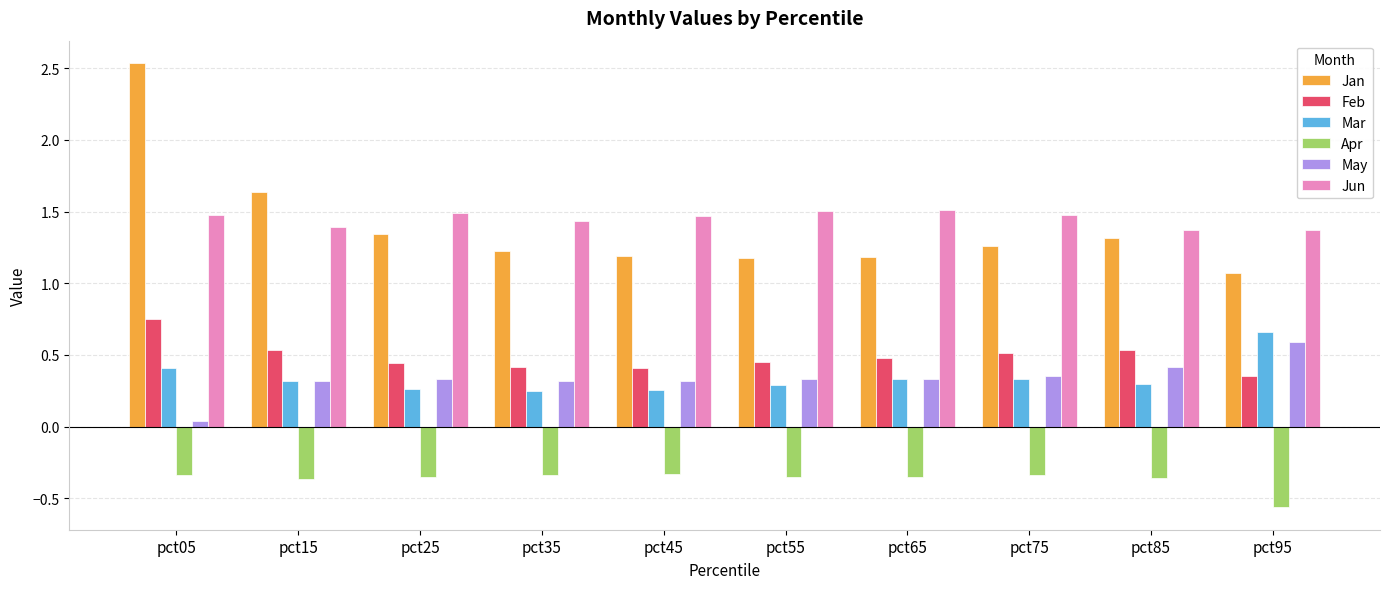

What is the spread (max minus min) of values at pct65?

1.9